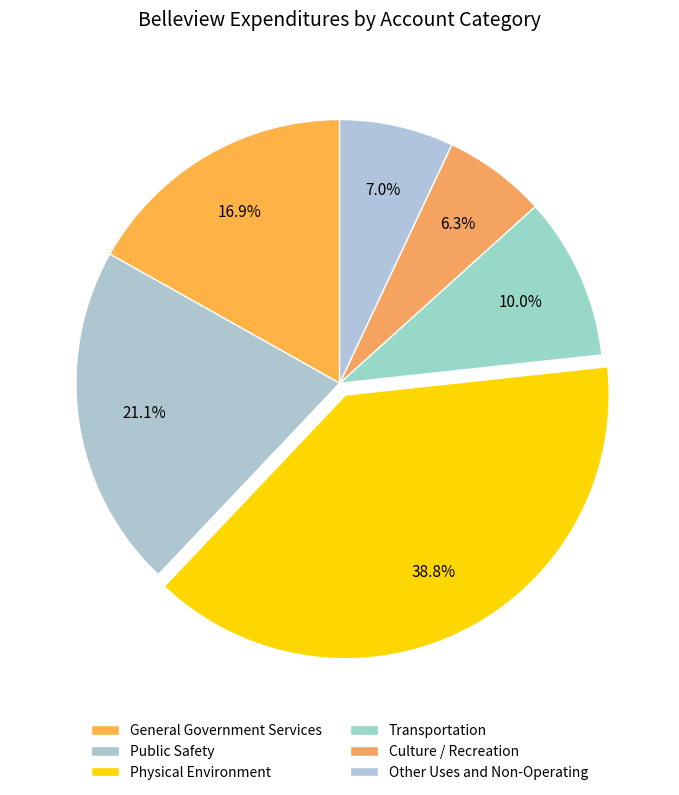

To the nearest percent, what percentage of the pie is Other Uses and Non-Operating?

7%